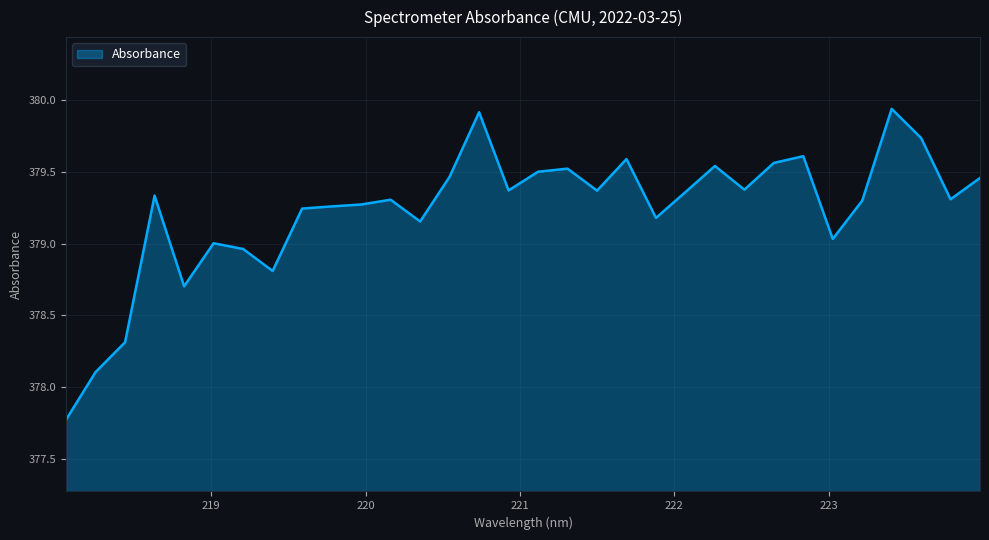

What is the minimum value shown in the chart?

377.8